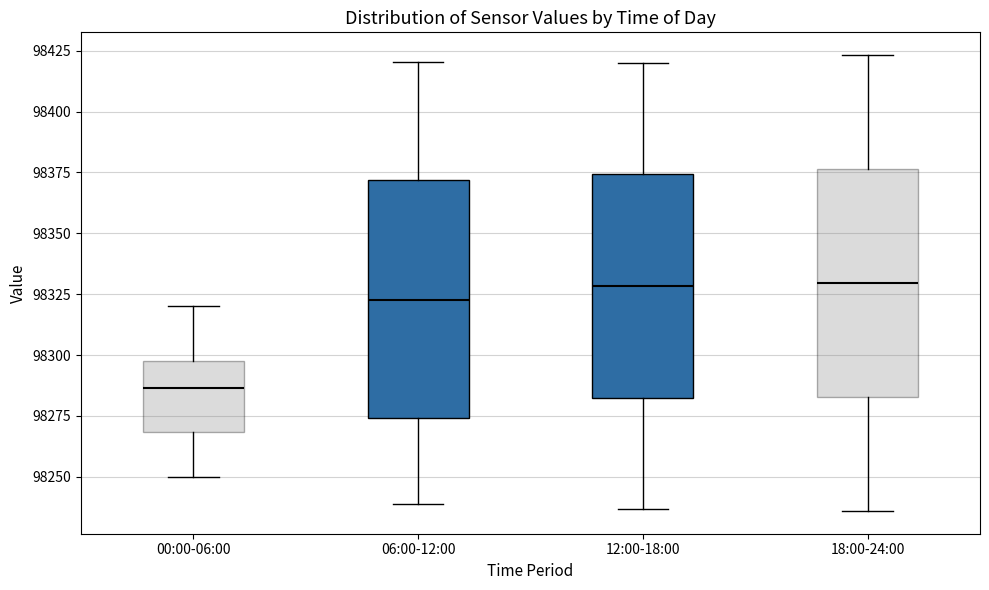

Where is the lower edge of the box for 12:00-18:00 on the y-axis? The values are not printed on the chart, so give them approximately, as read against the axis.

98285